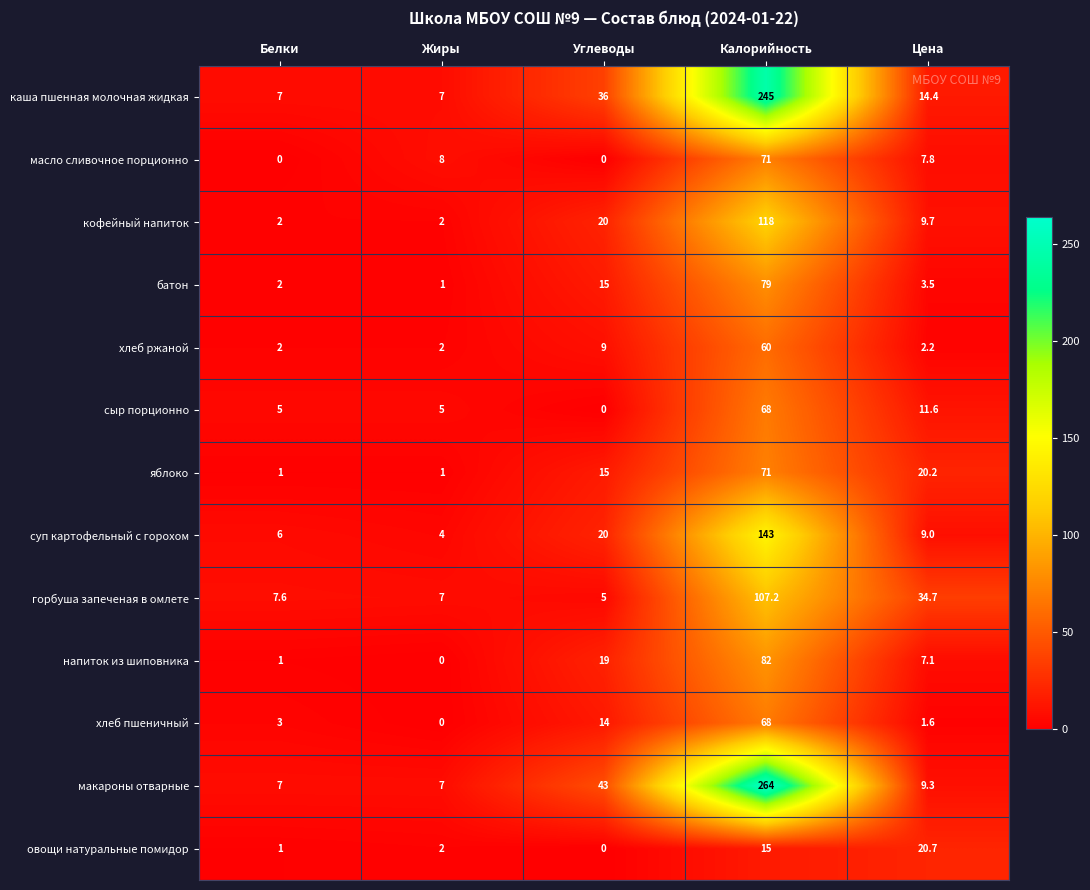

At which label does кофейный напиток first exceed 9?

Углеводы